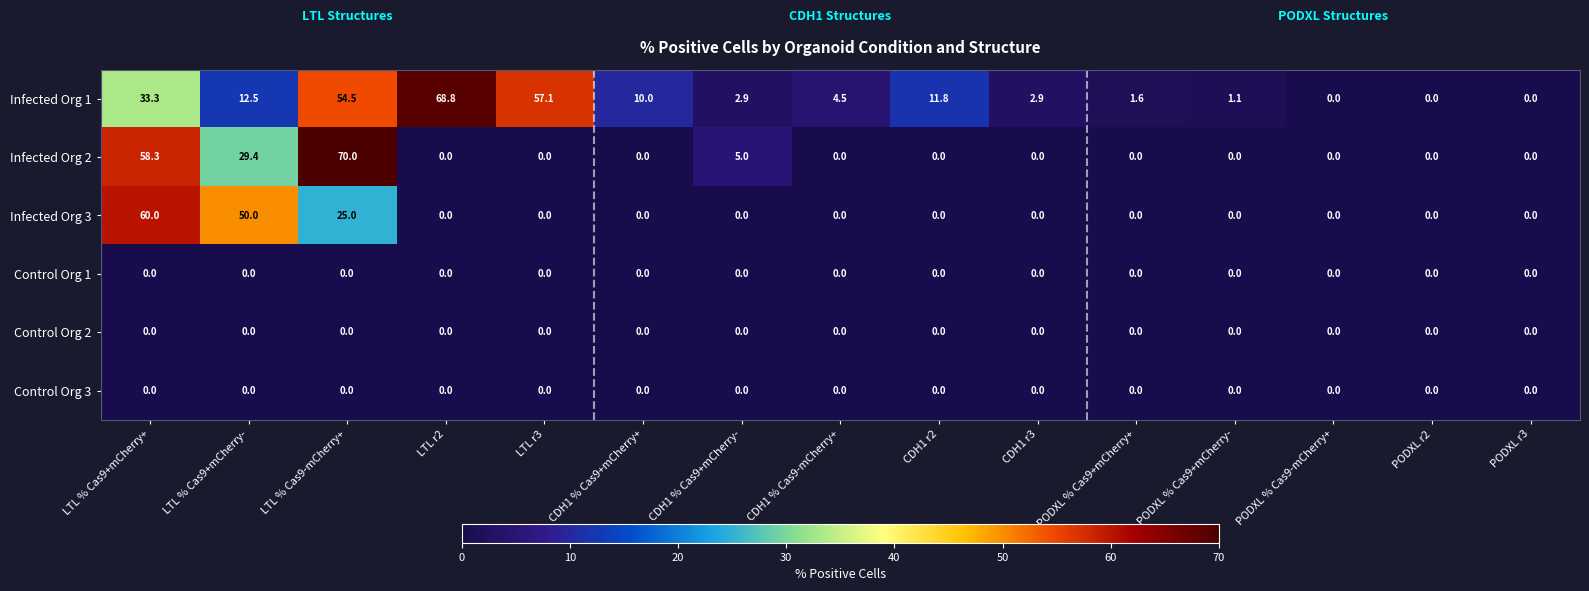

The value of Infected Org 2 at LTL r2 is 27.0. True or false?

False